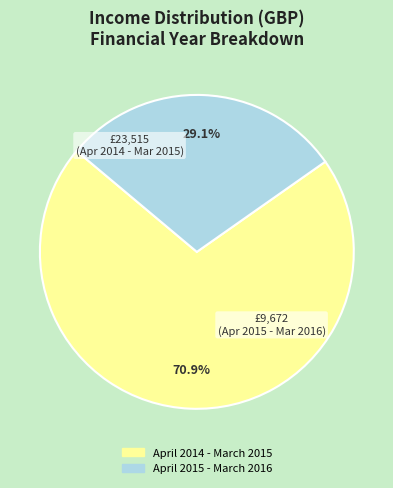

What is the majority slice?

April 2014 - March 2015